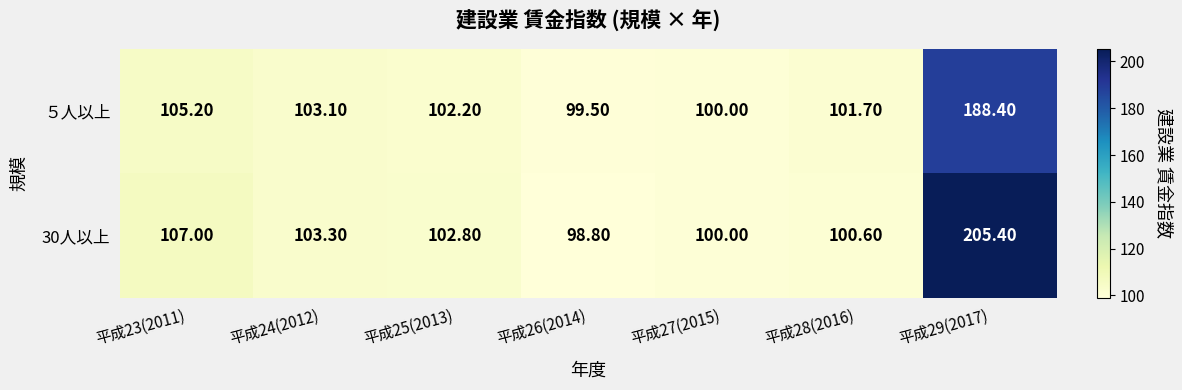

Rank the categories by 30人以上 value from lowest to highest.

平成26(2014), 平成27(2015), 平成28(2016), 平成25(2013), 平成24(2012), 平成23(2011), 平成29(2017)